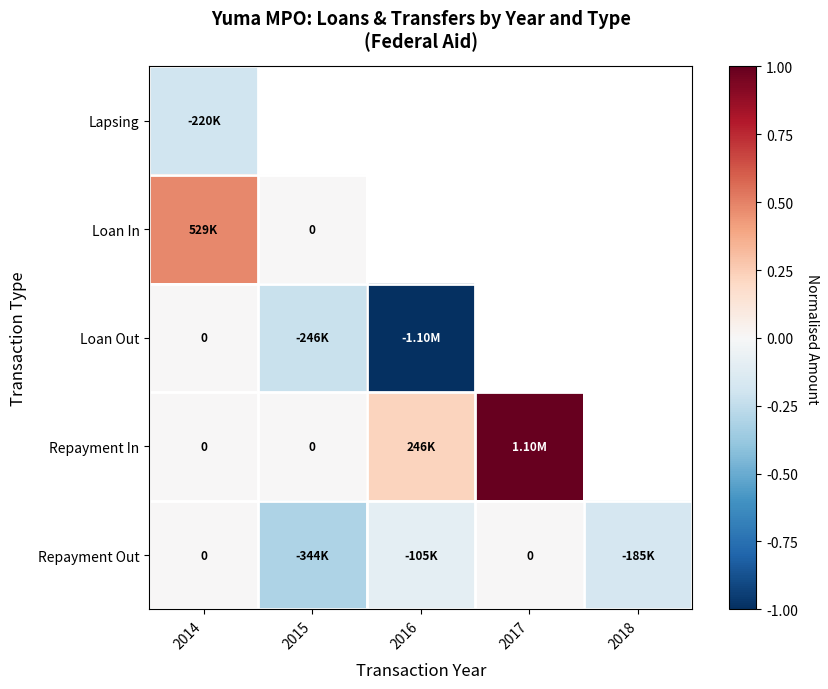

List the series in order of their peak value, lowest first.

Lapsing, Loan Out, Repayment Out, Loan In, Repayment In